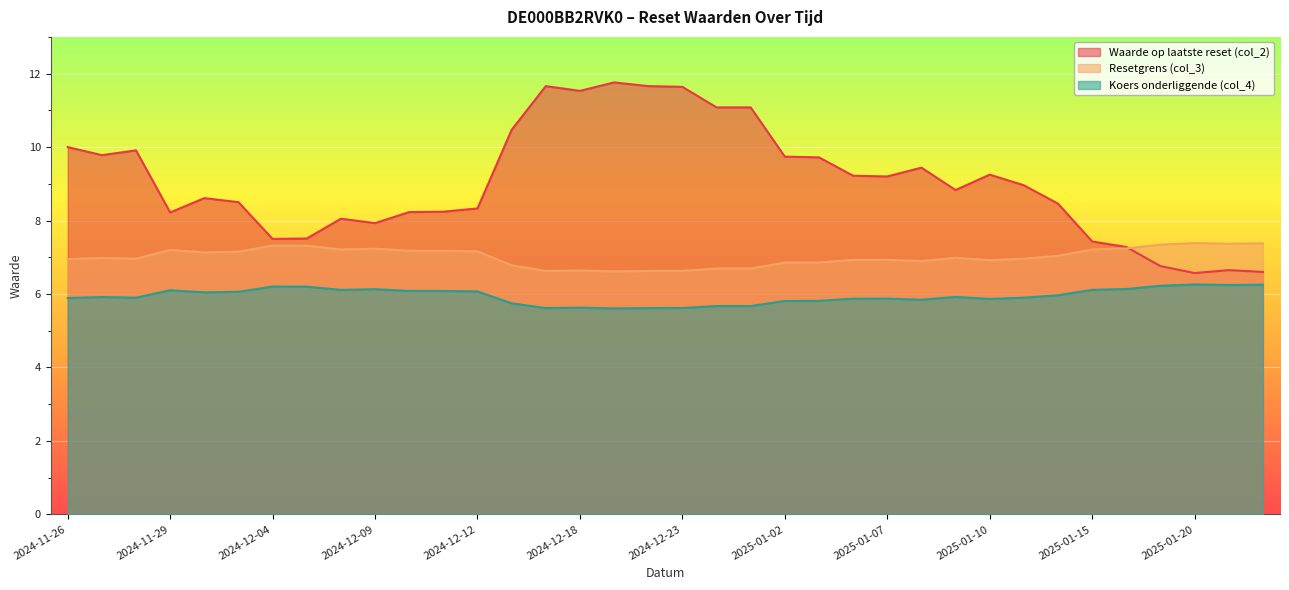

What is the difference between the highest and lowest values at 2024-12-12?

2.3